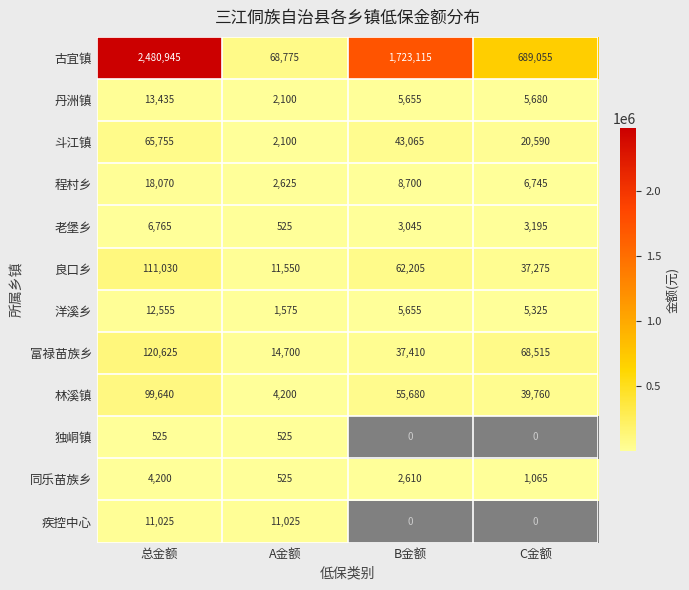

What is the sum of all 疾控中心 values?

22050